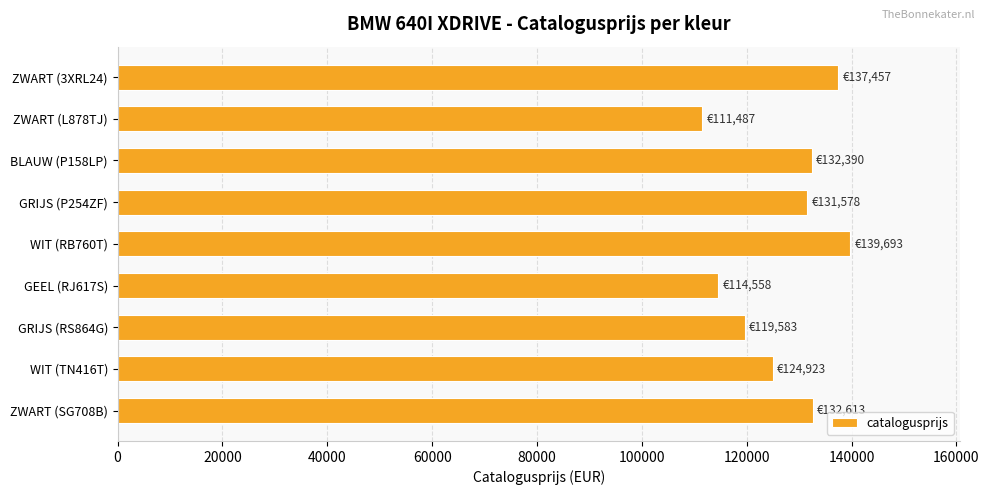

What is the difference between the maximum and second lowest values?

25135